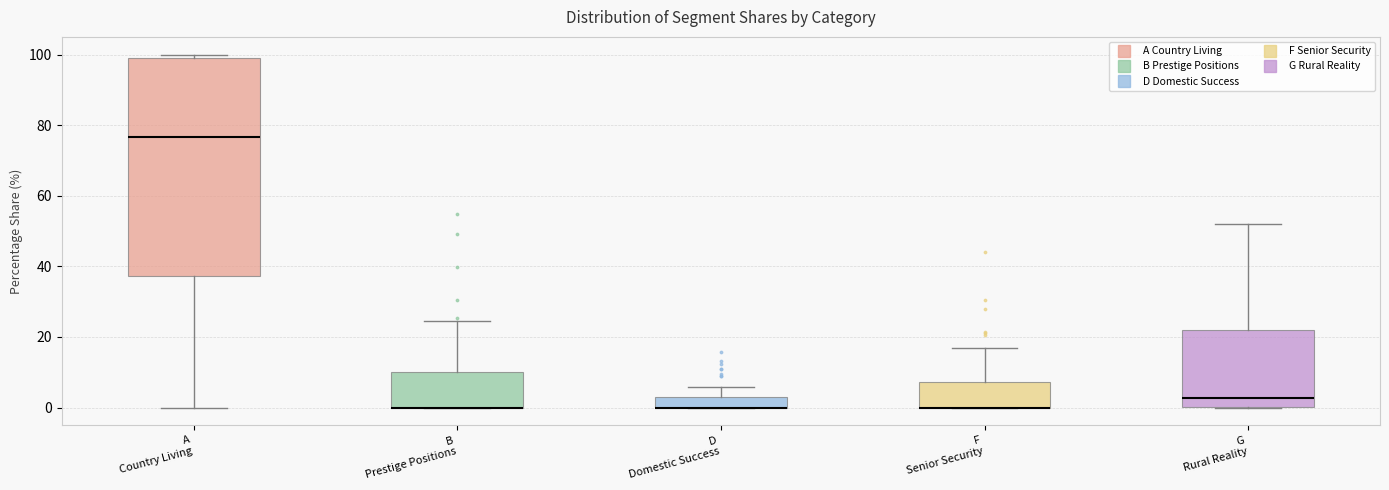

Comparing the boxes themselves (not the whiskers), which one is the tallest?

A Country Living